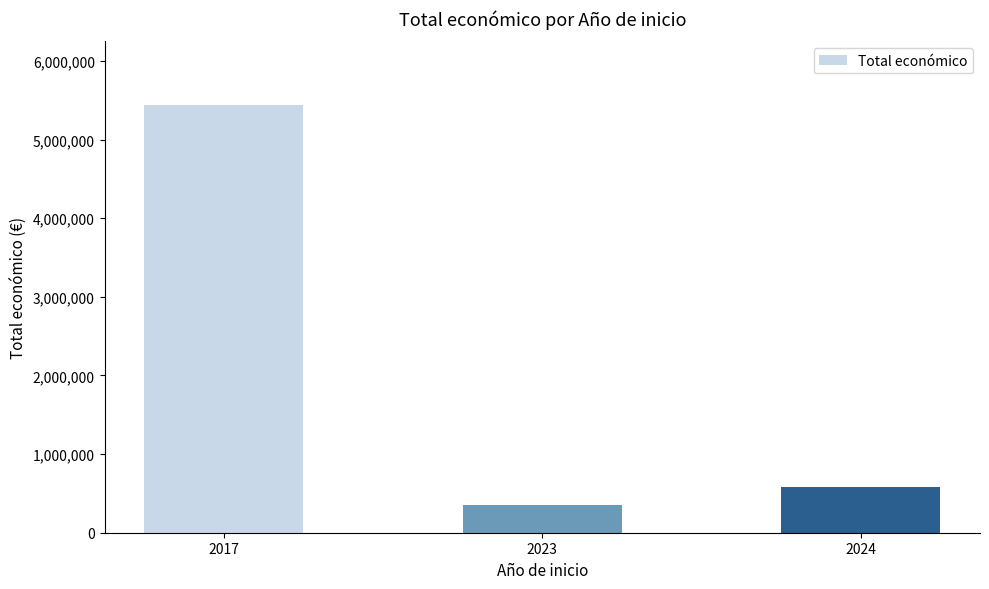

Rank the categories by value from lowest to highest.

2023, 2024, 2017